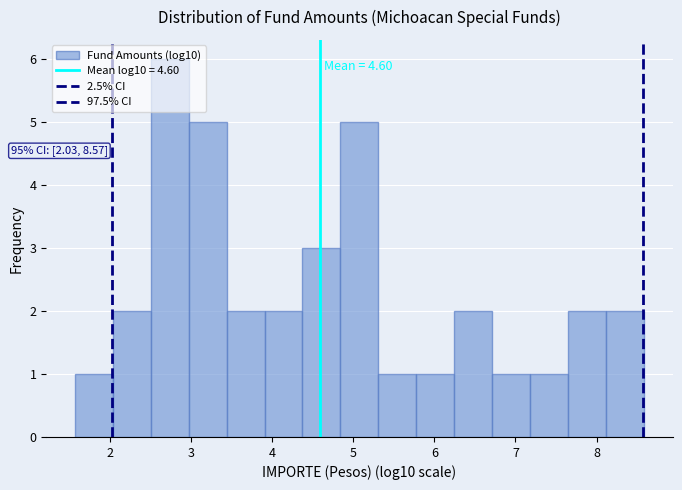

Over which range of the x-axis is the bar tallest?

2.5 to 3.0